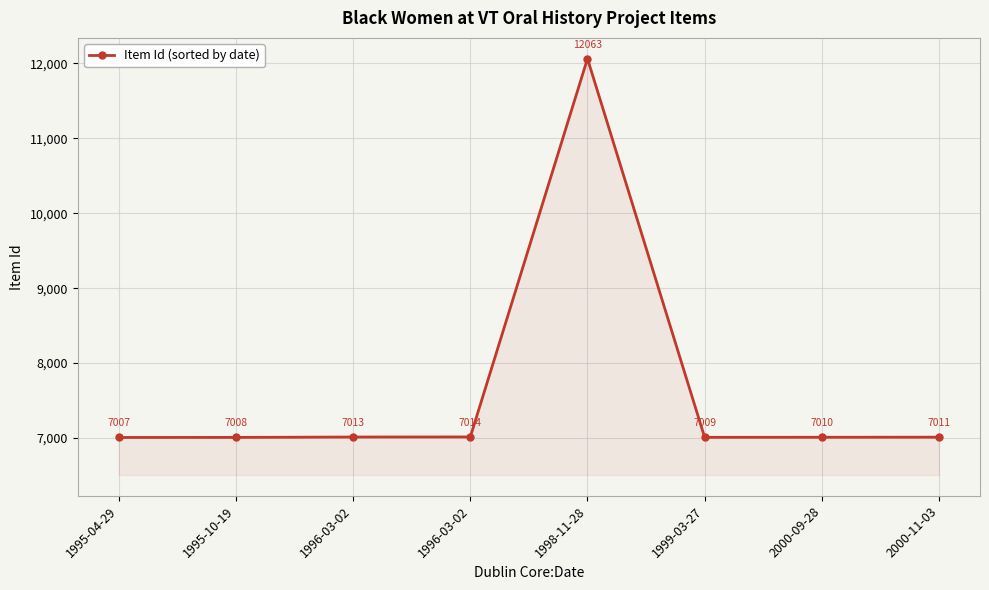

What is the change in value from 1999-03-27 to 2000-11-03?

+2